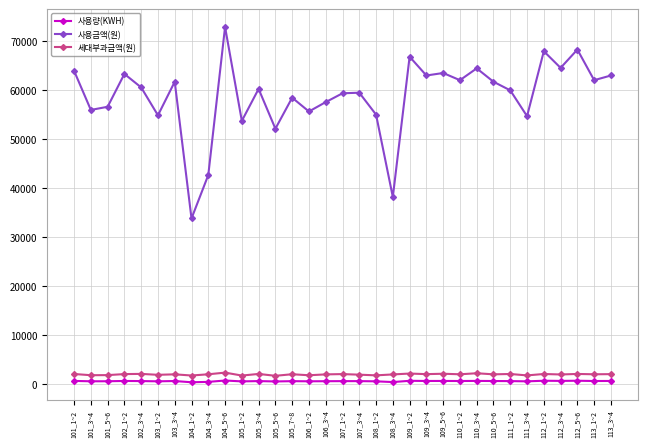

Where is the first local minimum for 사용금액(원)?

101_3~4